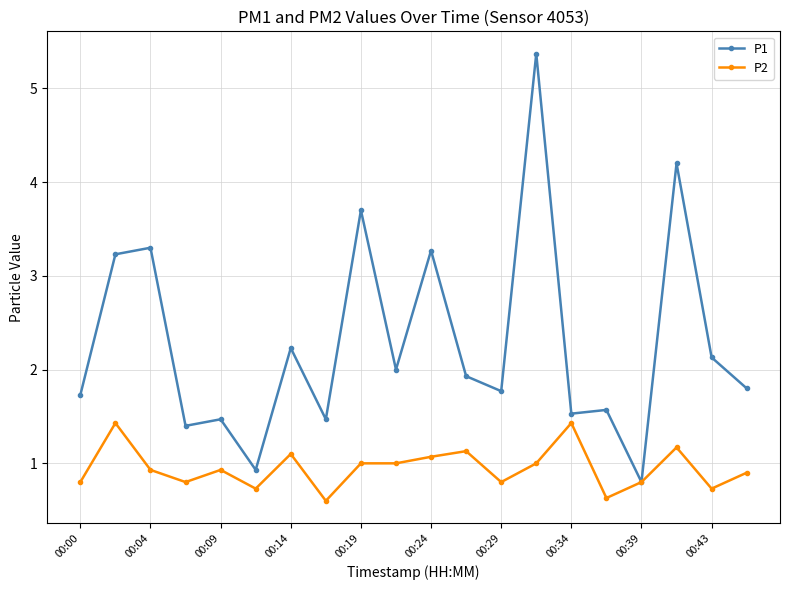

List the series in order of their peak value, highest first.

P1, P2